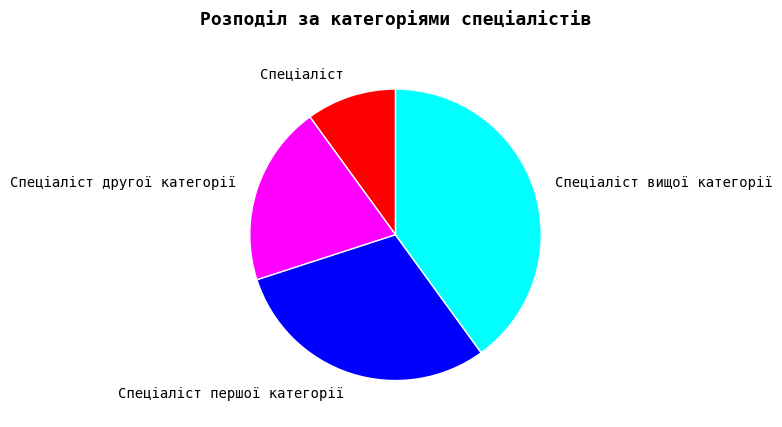

How many slices are in this pie chart?

4